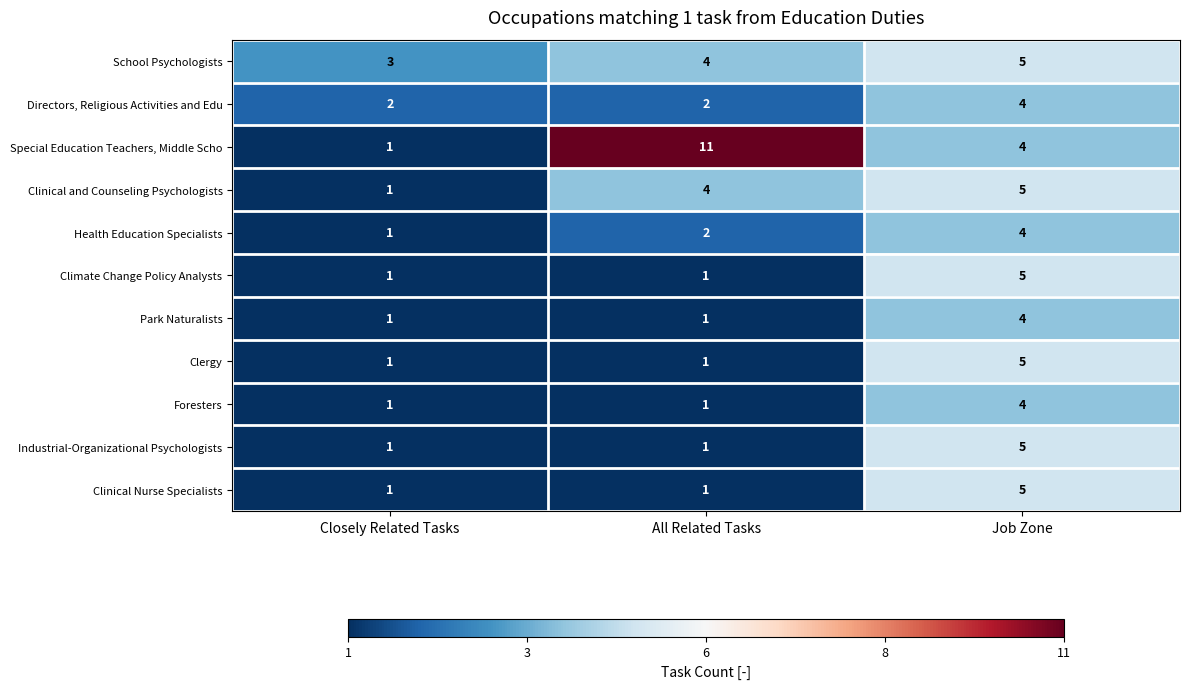

Which category has the highest value across all series?

All Related Tasks